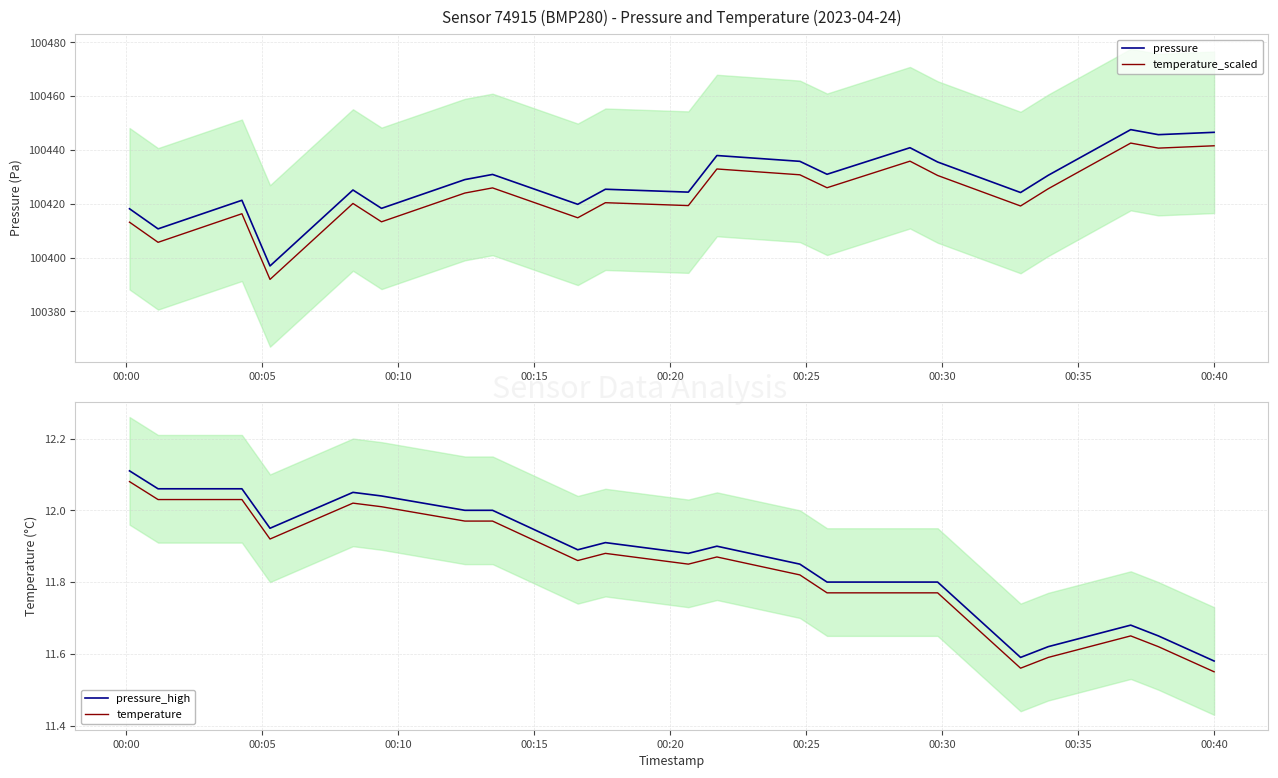

True or false: temperature_scaled and pressure intersect in this chart.

False